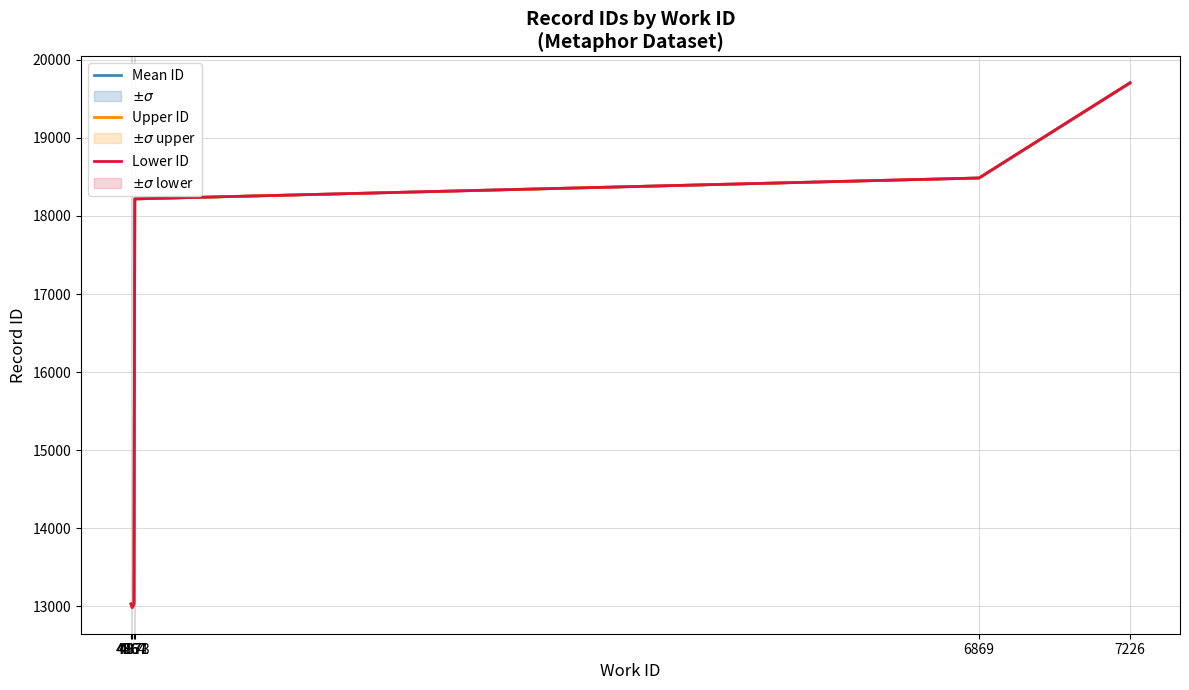

True or false: Mean ID and Lower ID cross at least once.

False